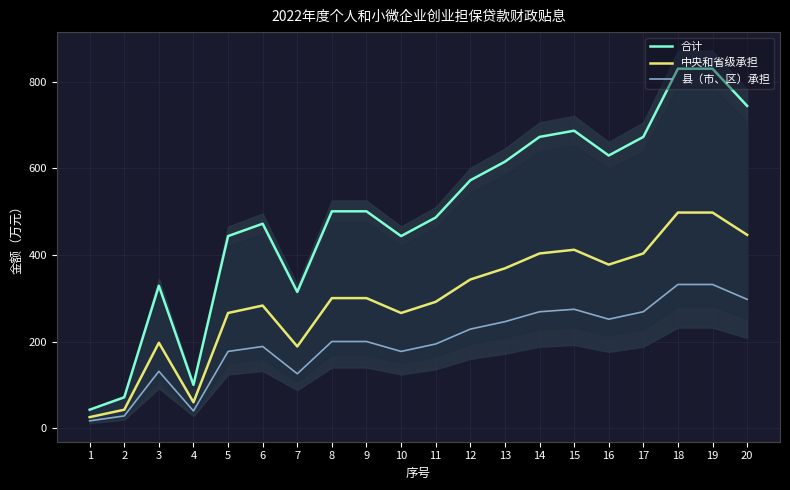

What is the smallest value displayed?

17.2